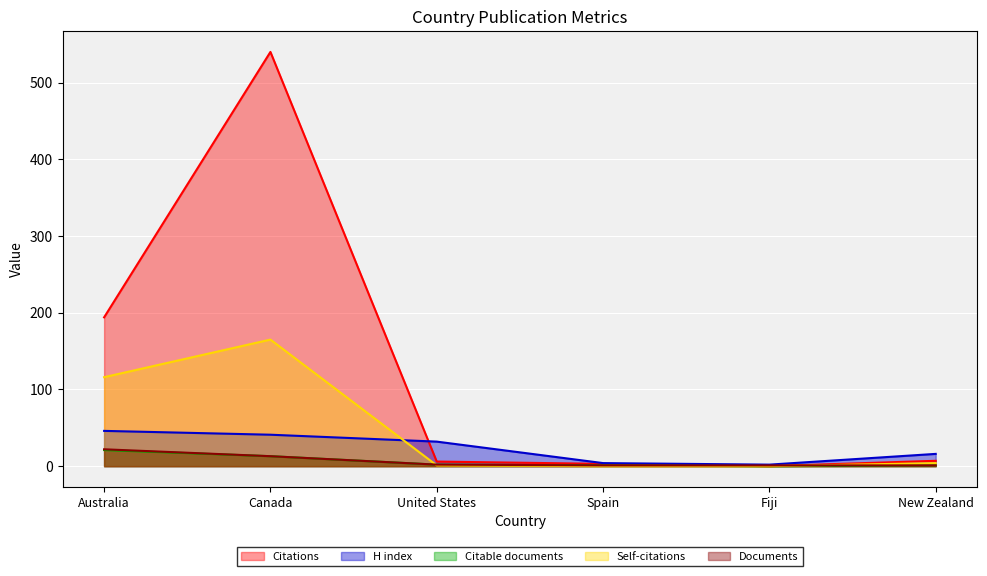

How many categories are shown in the chart?

6